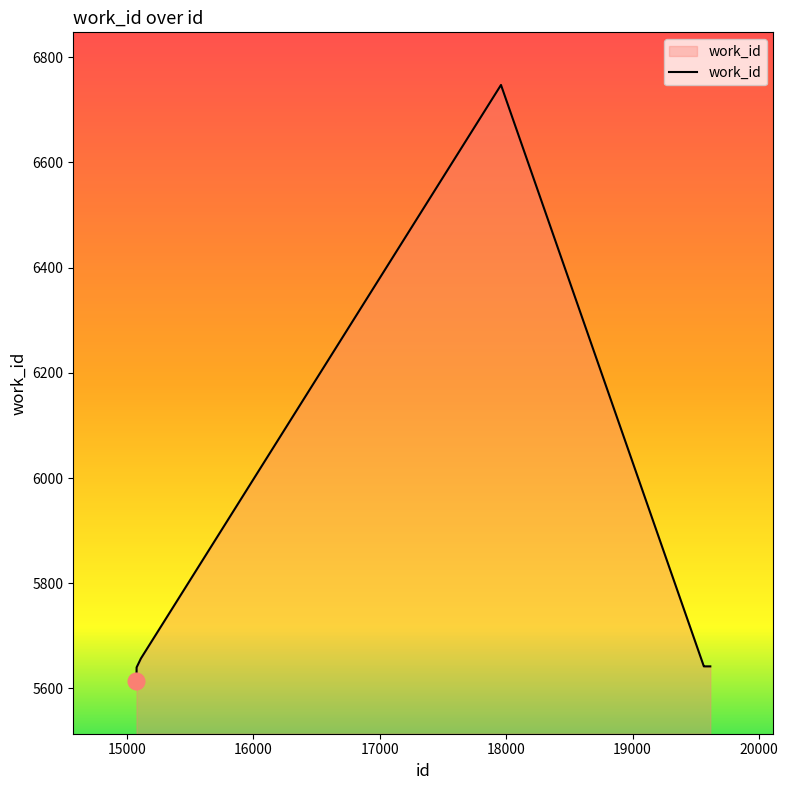

What is the difference between the maximum and minimum values?

1133